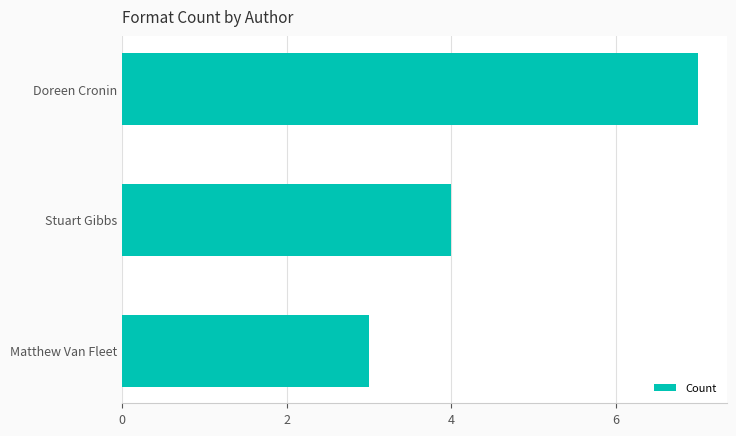

At which category does the chart reach its minimum across all series?

Matthew Van Fleet